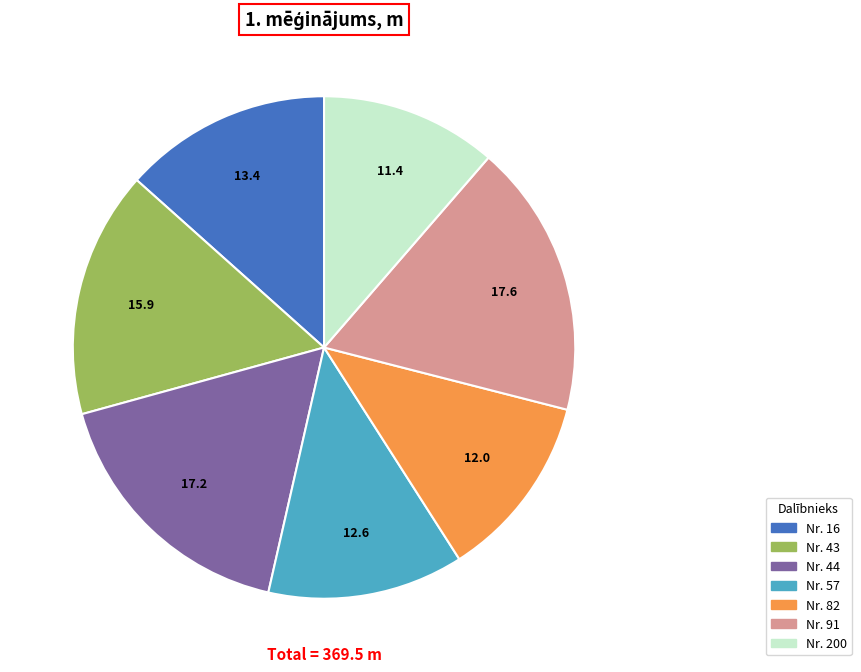

Is there a majority slice in this chart?

No